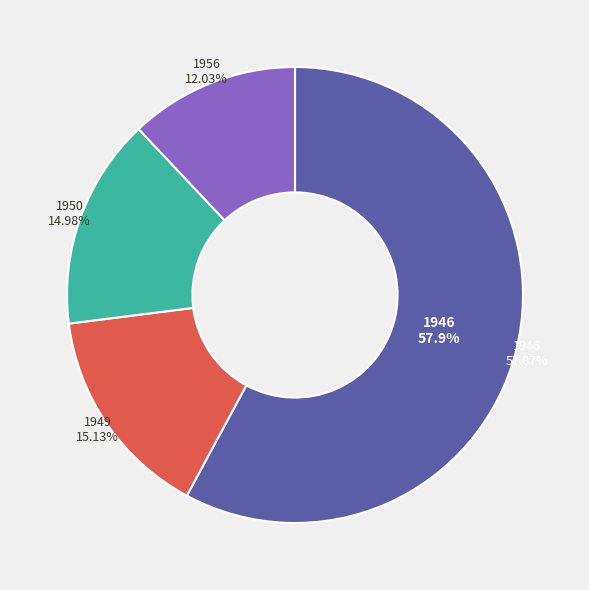

Which slice is the largest?

1946